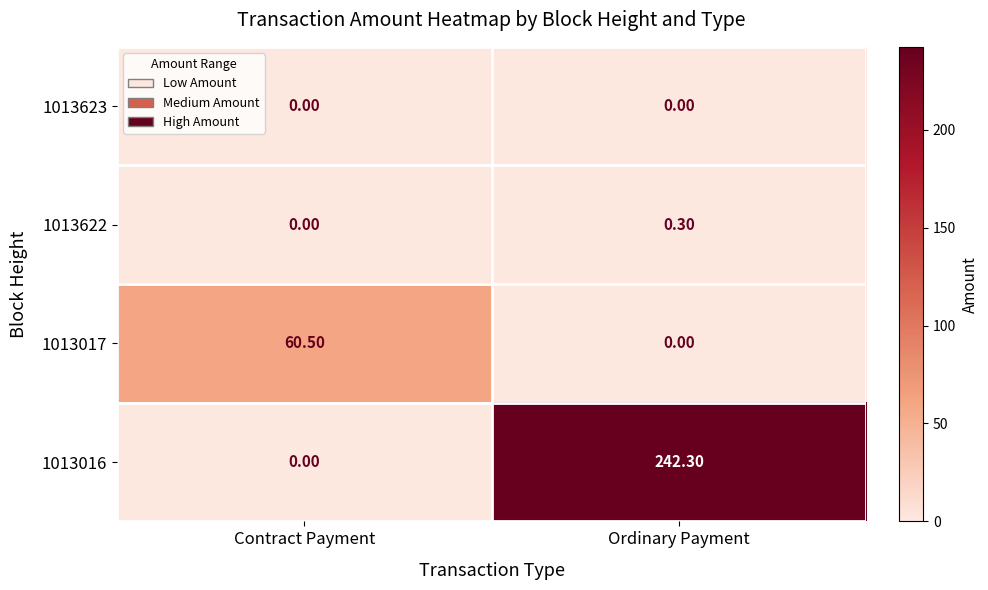

At which category is the sum across all series the highest?

Ordinary Payment